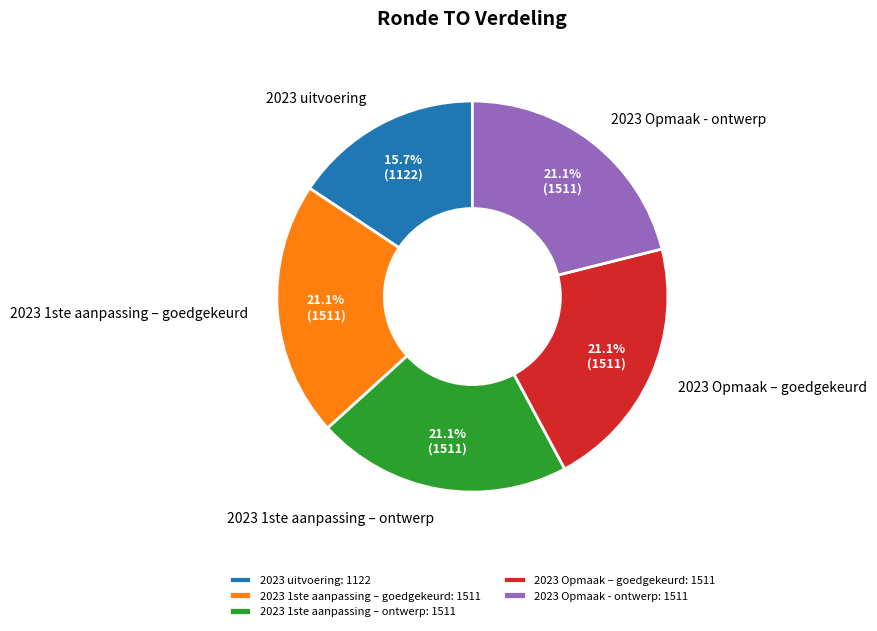

What percentage is NOT represented by 2023 Opmaak - ontwerp?

78.9%